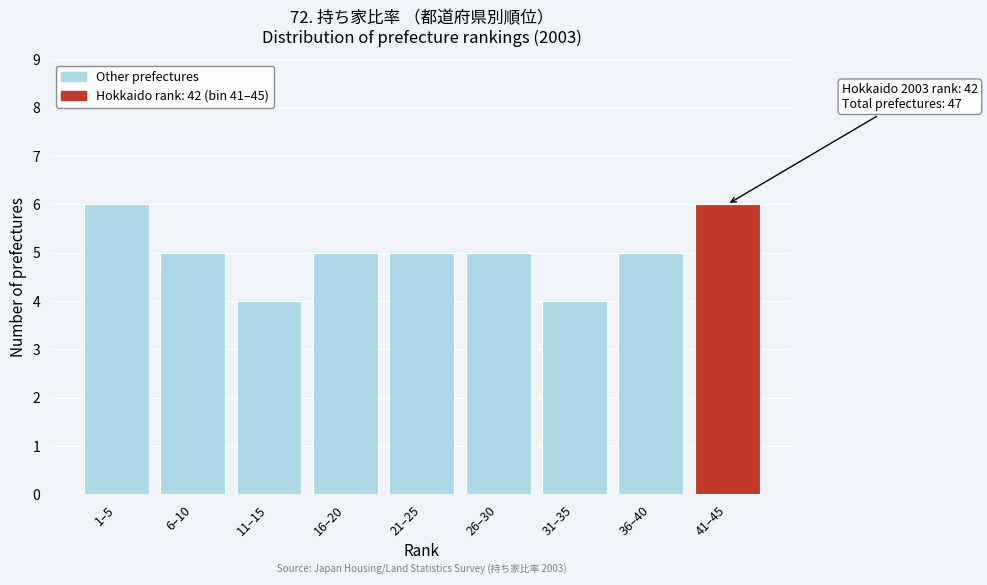

Reading left to right, extract all data points from this chart.

6	5	4	5	5	5	4	5	6